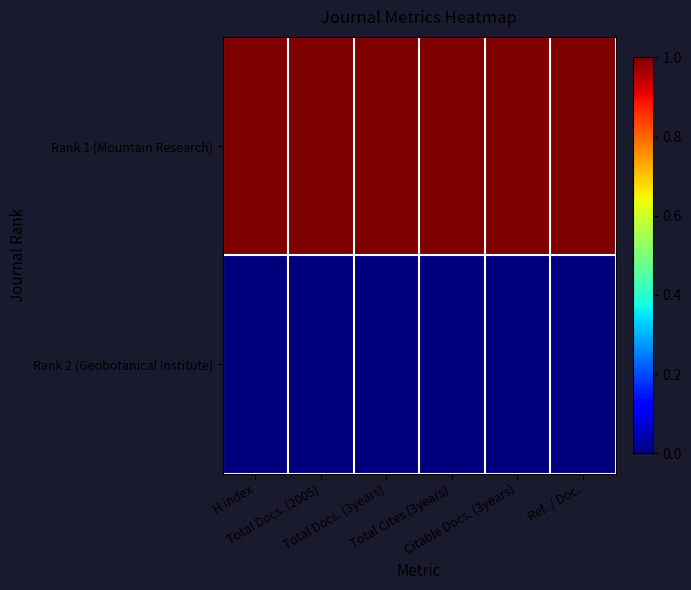

Reading right to left, transcribe all the data shown in this chart.

Rank 1 (Mountain Research): Ref. / Doc.=1.0	Citable Docs. (3years)=1.0	Total Cites (3years)=1.0	Total Docs. (3years)=1.0	Total Docs. (2005)=1.0	H index=1.0
Rank 2 (Geobotanical Institute): Ref. / Doc.=0.0	Citable Docs. (3years)=0.0	Total Cites (3years)=0.0	Total Docs. (3years)=0.0	Total Docs. (2005)=0.0	H index=0.0